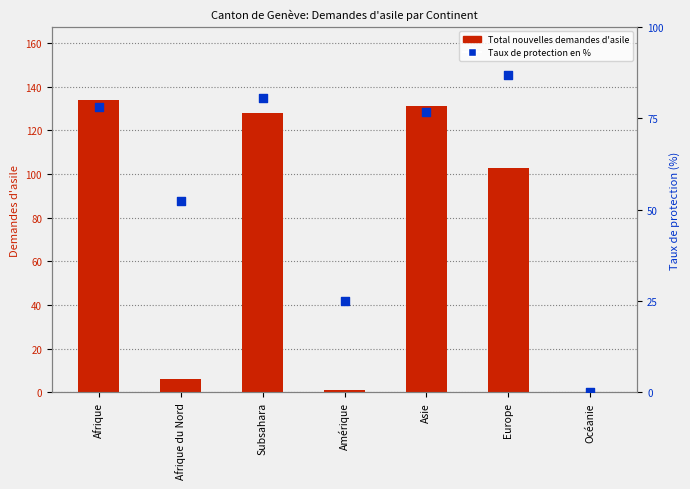

At which category is the sum across all series the highest?

Afrique